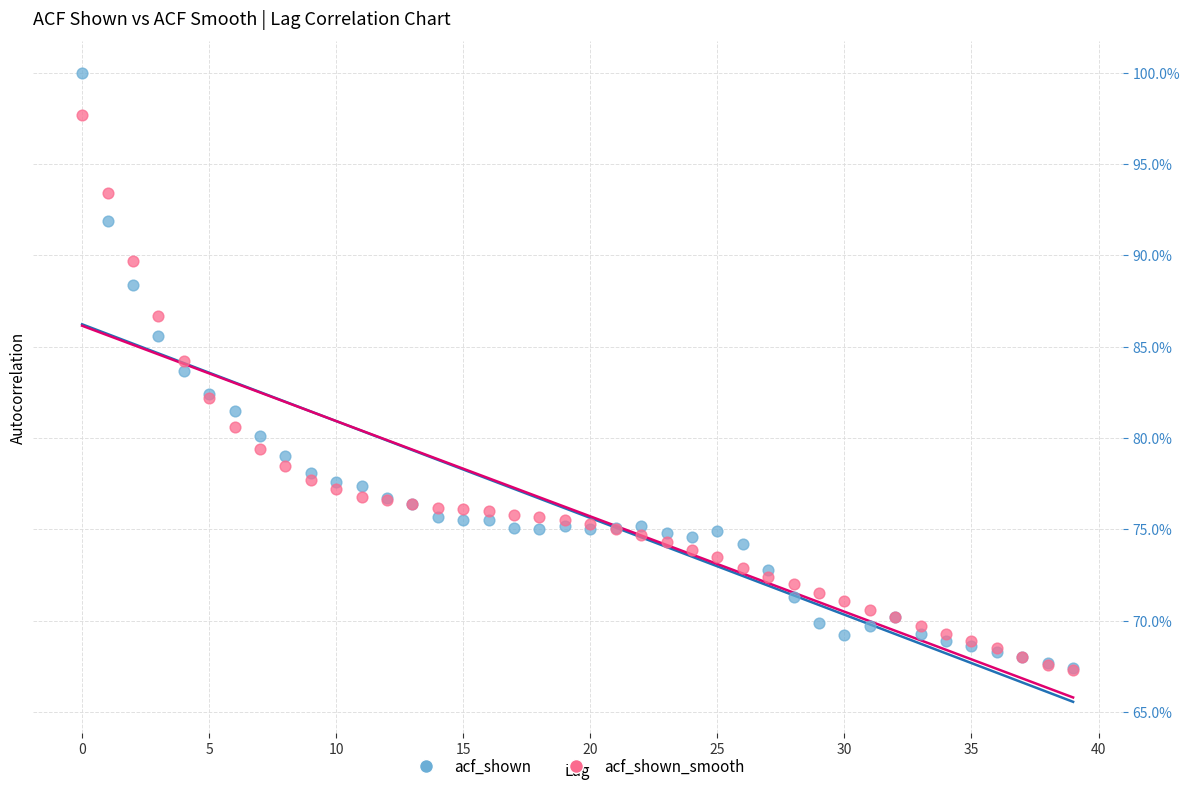

What are all the series names shown in the legend?

acf_shown, acf_shown_smooth